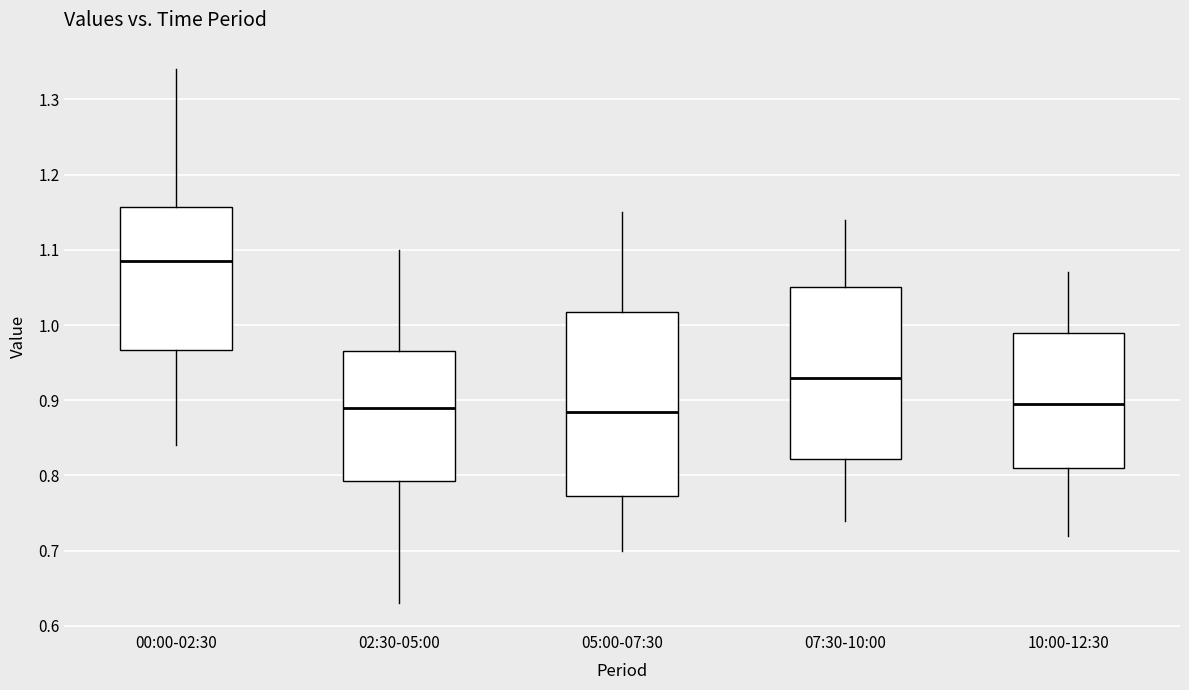

Which box is the tallest, from its lower edge to its upper edge?

05:00-07:30